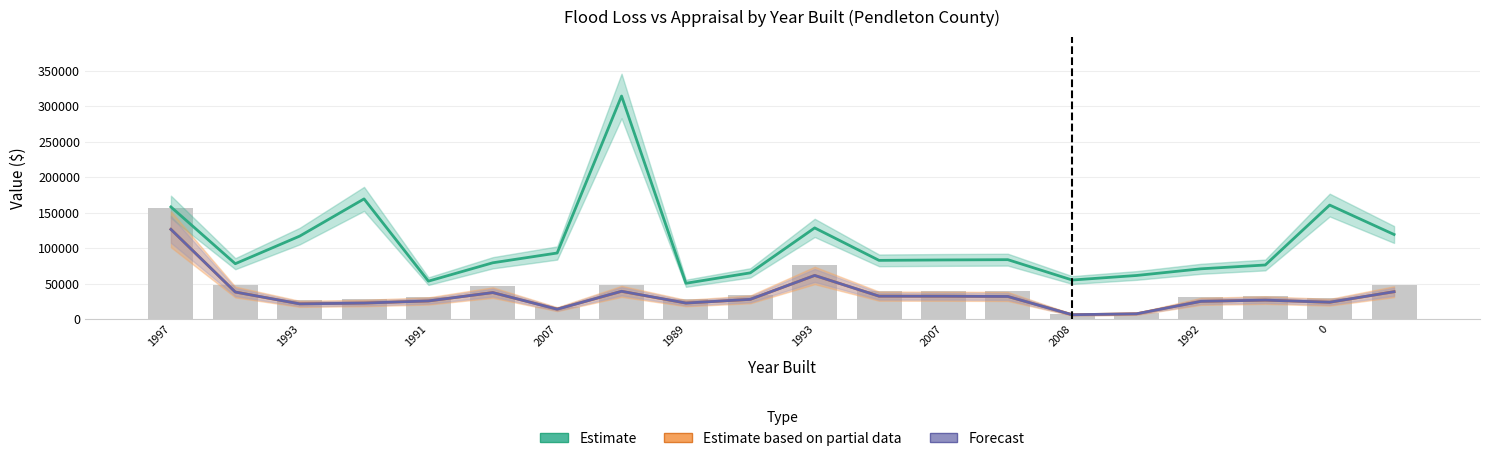

How many values in the Estimate based on partial data series are below 27732?

10